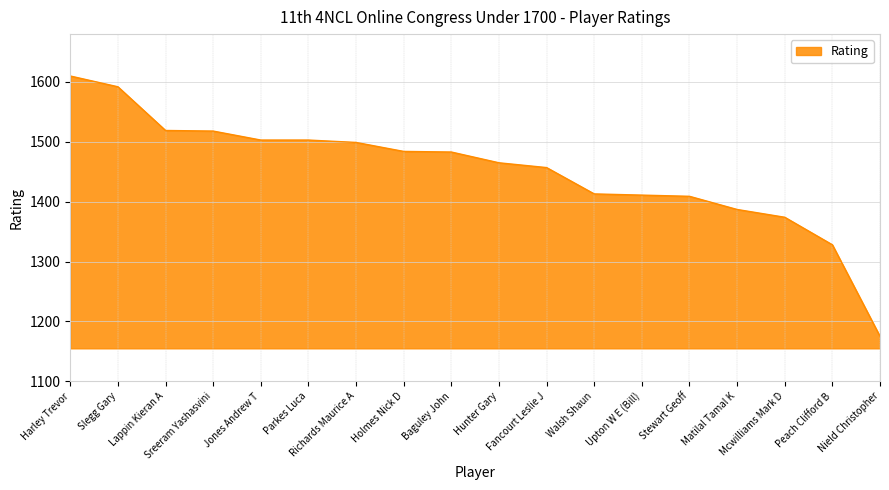

True or false: the data shows 1175 at Nield Christopher.

True